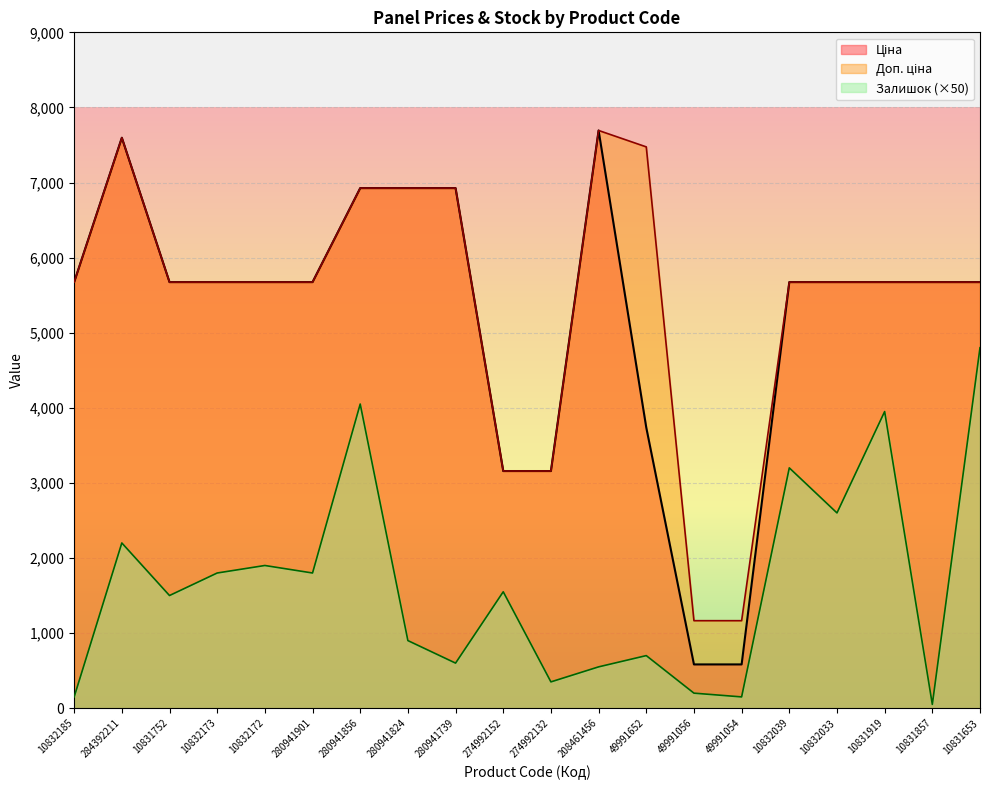

True or false: Доп. ціна has more than 0 points higher than both neighbors.

True